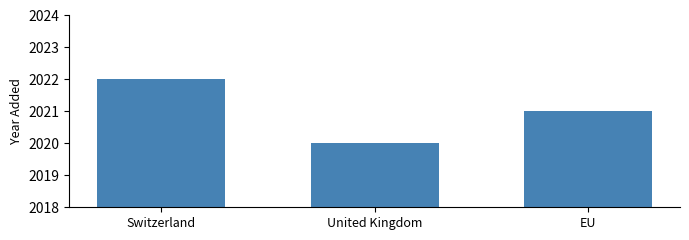

What value does the data have at United Kingdom?

2020